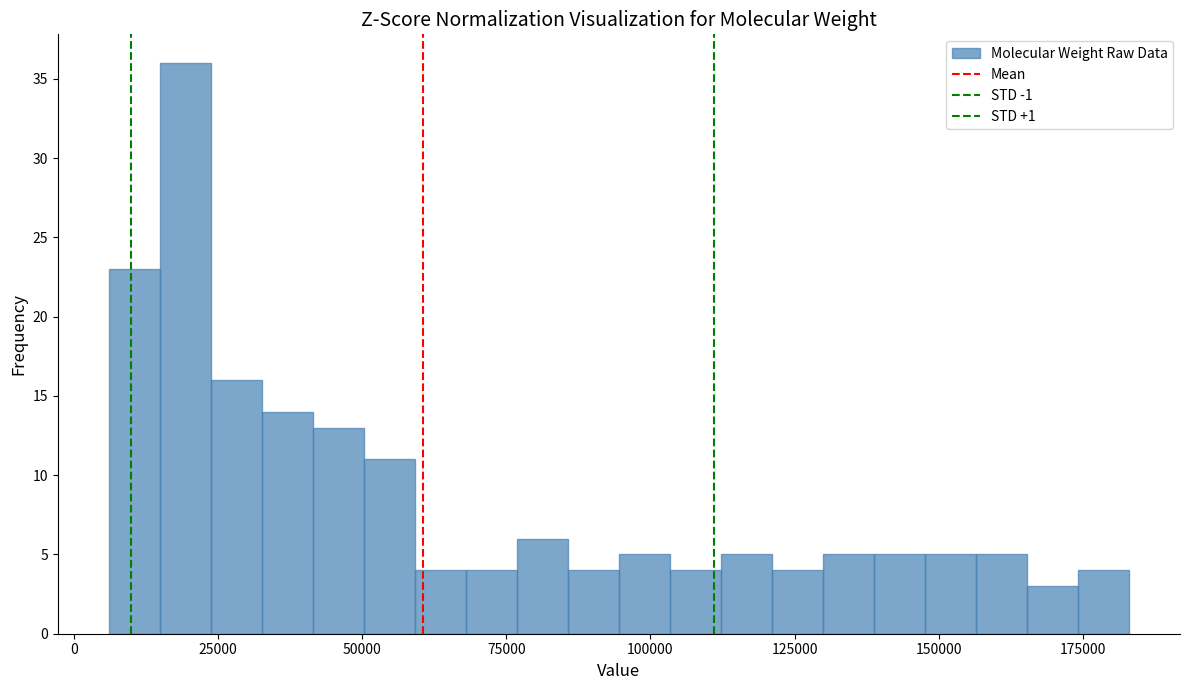

Read against the x-axis, roughly where is the centre of the tallest bar?

20000